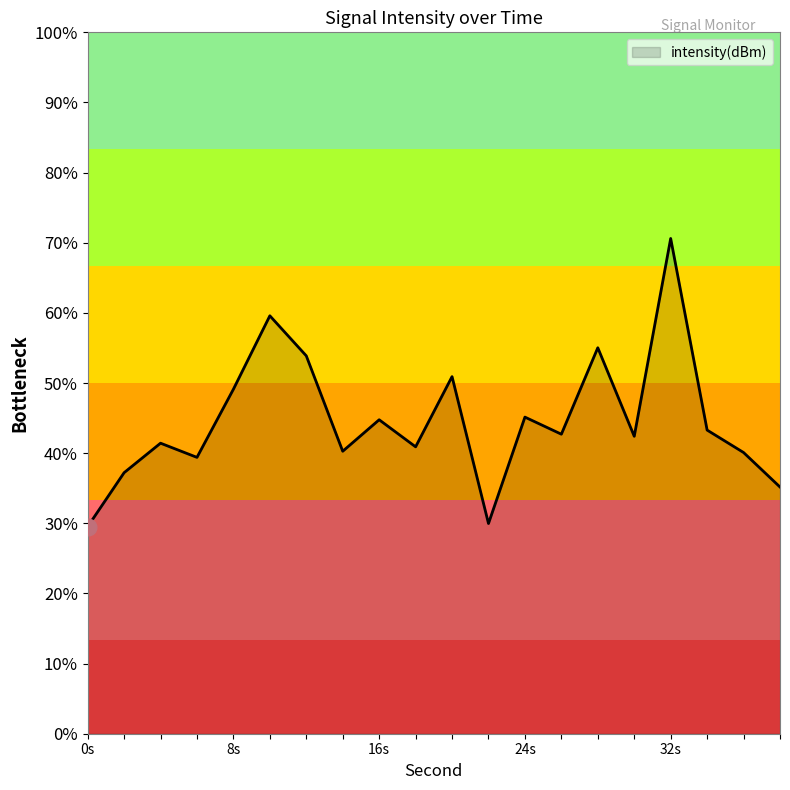

Does the chart display data point markers on the line(s)?

No